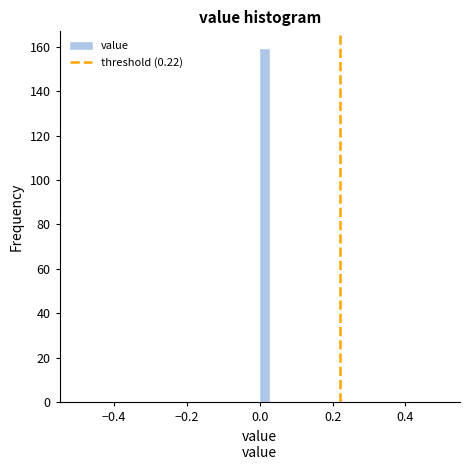

Around what value on the x-axis is the tallest bar? Give the approximate position of its centre, as read against the axis.

0.02